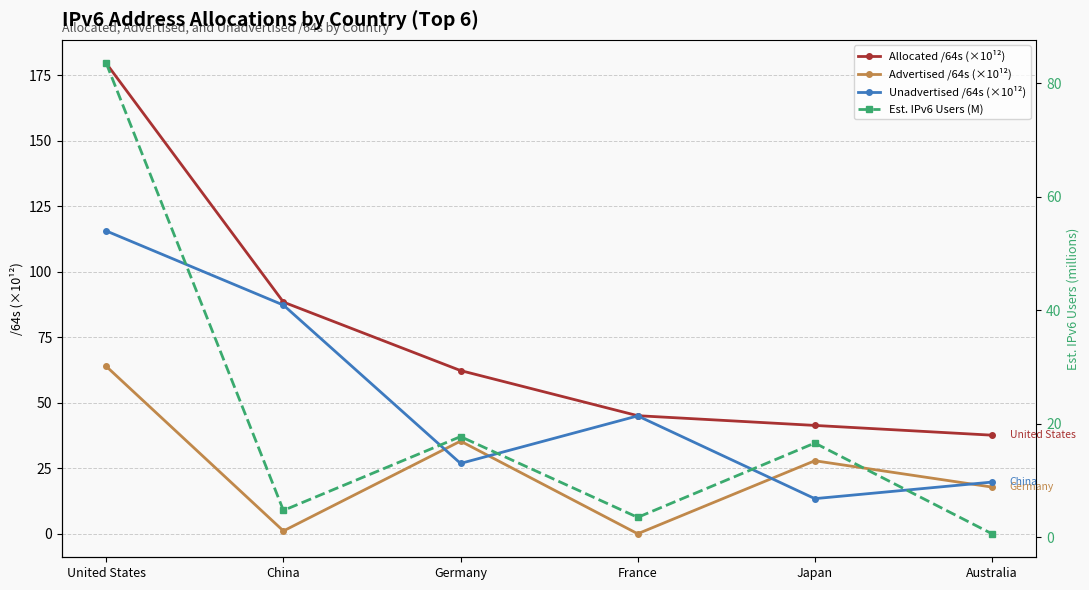

At China, list the series in order from largest to smallest.

Allocated /64s (×10¹²), Unadvertised /64s (×10¹²), Est. IPv6 Users (M), Advertised /64s (×10¹²)